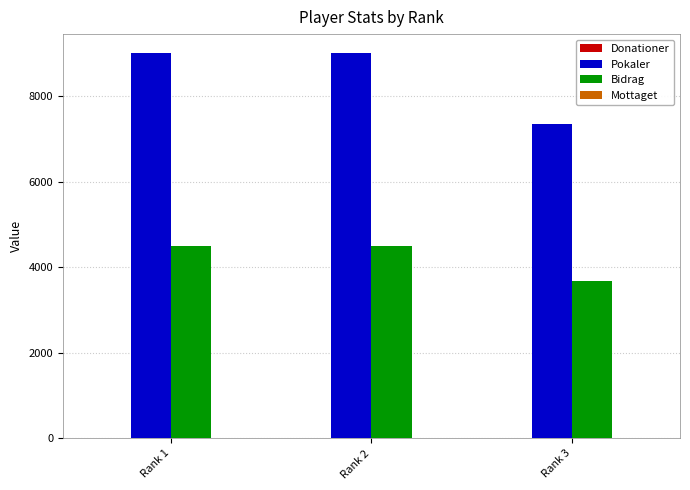

The value of Pokaler at Rank 1 is 13544. True or false?

False